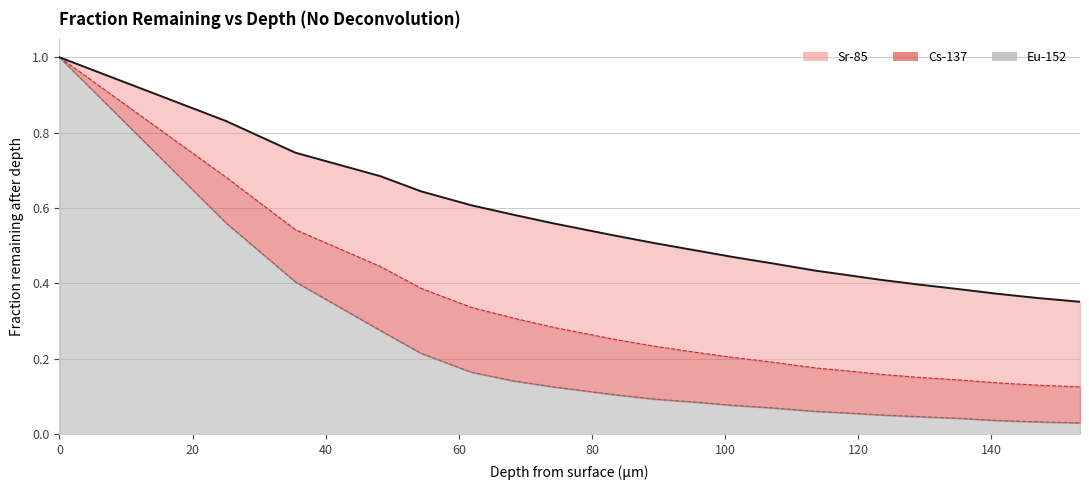

What is the difference between the highest and lowest values at 107.20987991132381?

0.4